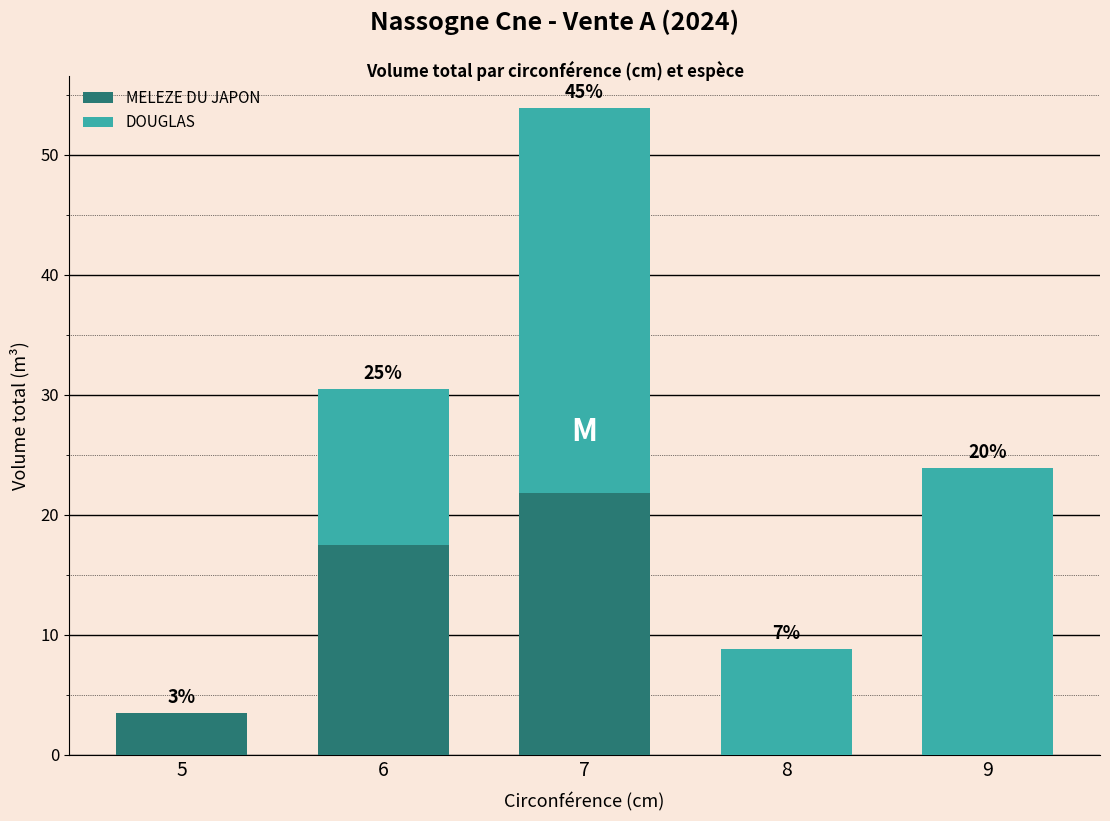

Where does the MELEZE DU JAPON series first go above 3?

5